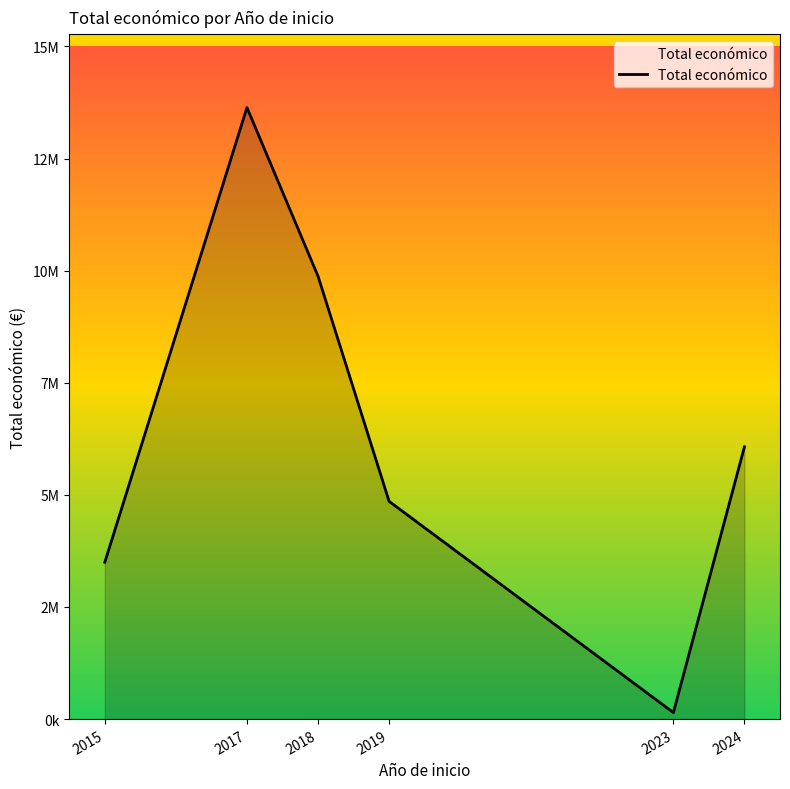

Does the chart have visible grid lines?

No